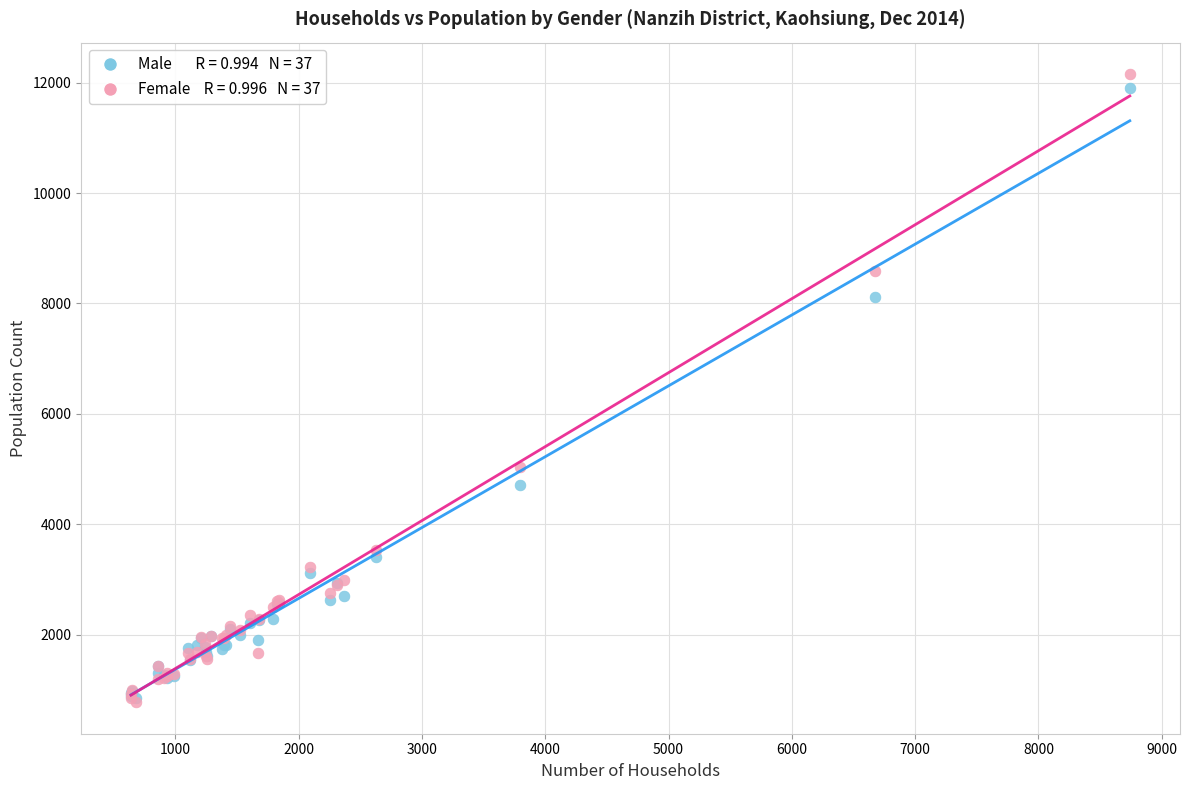

Across all series, what Y value is closest to 6464?

5036